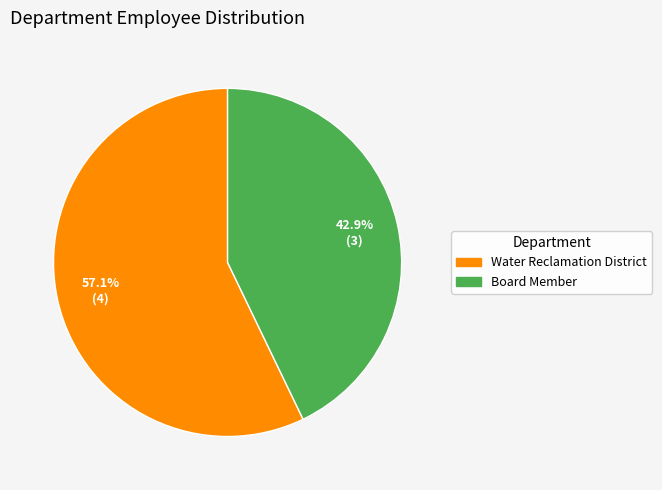

How much of the chart is everything except Board Member?

57.1%